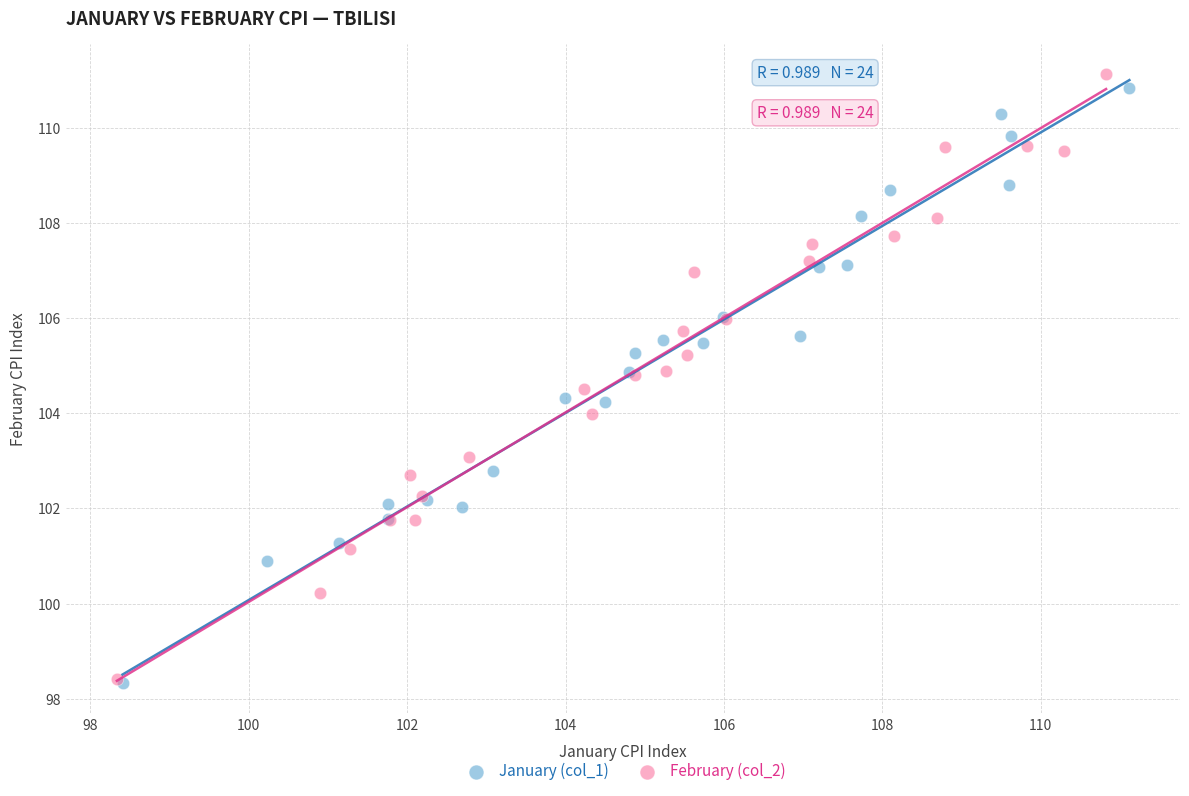

Which series has the widest spread of Y values?

February (col_2)